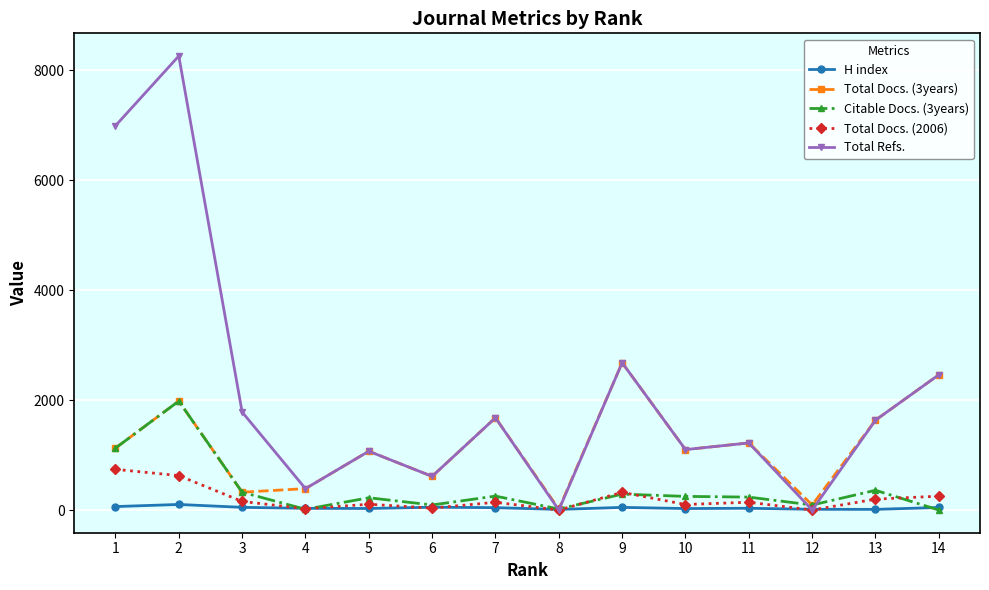

What is the greatest value displayed?

8256